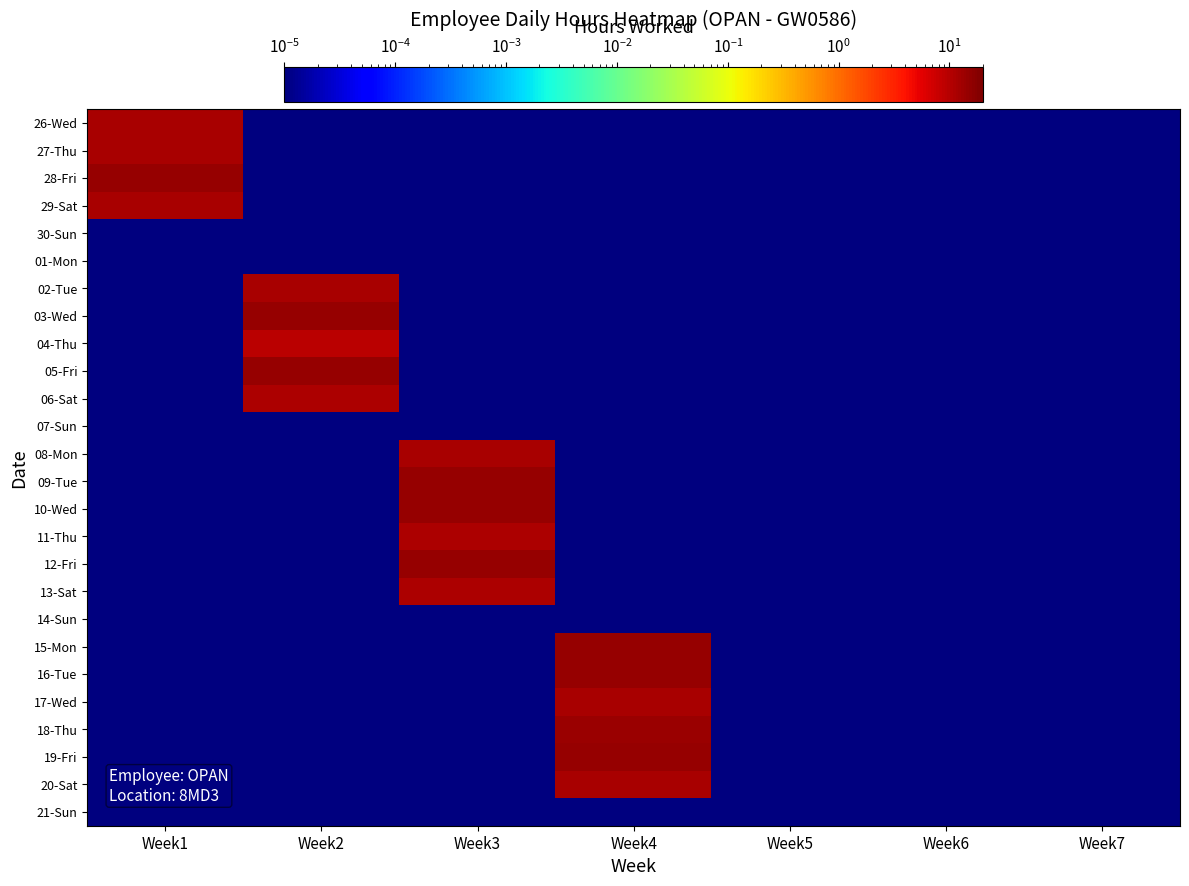

At how many categories does at least one series exceed 8?

4